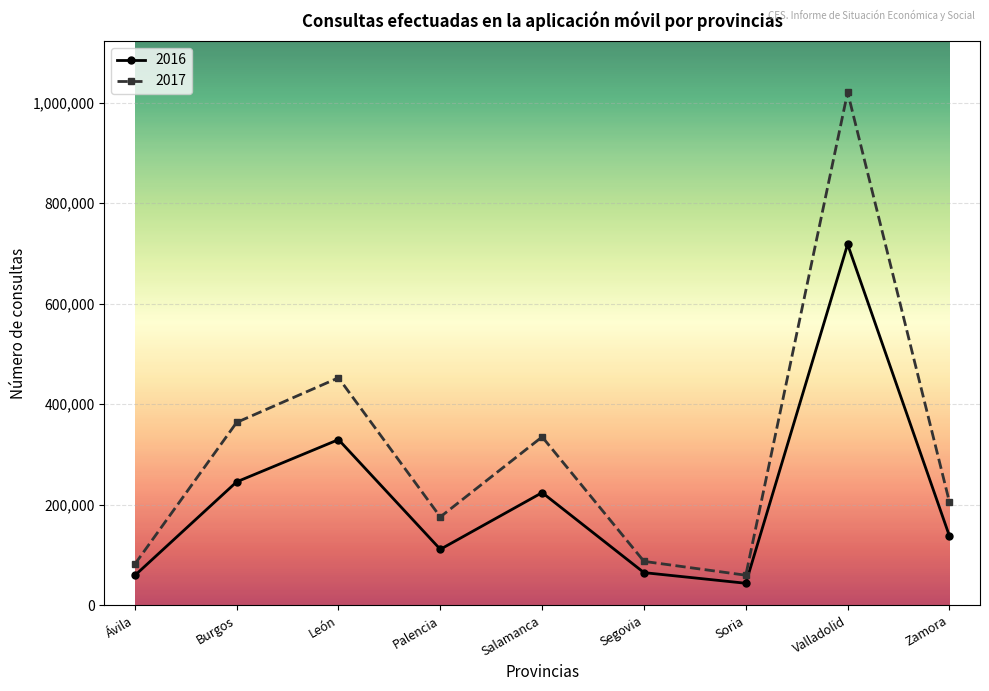

Does the chart have visible grid lines?

Yes